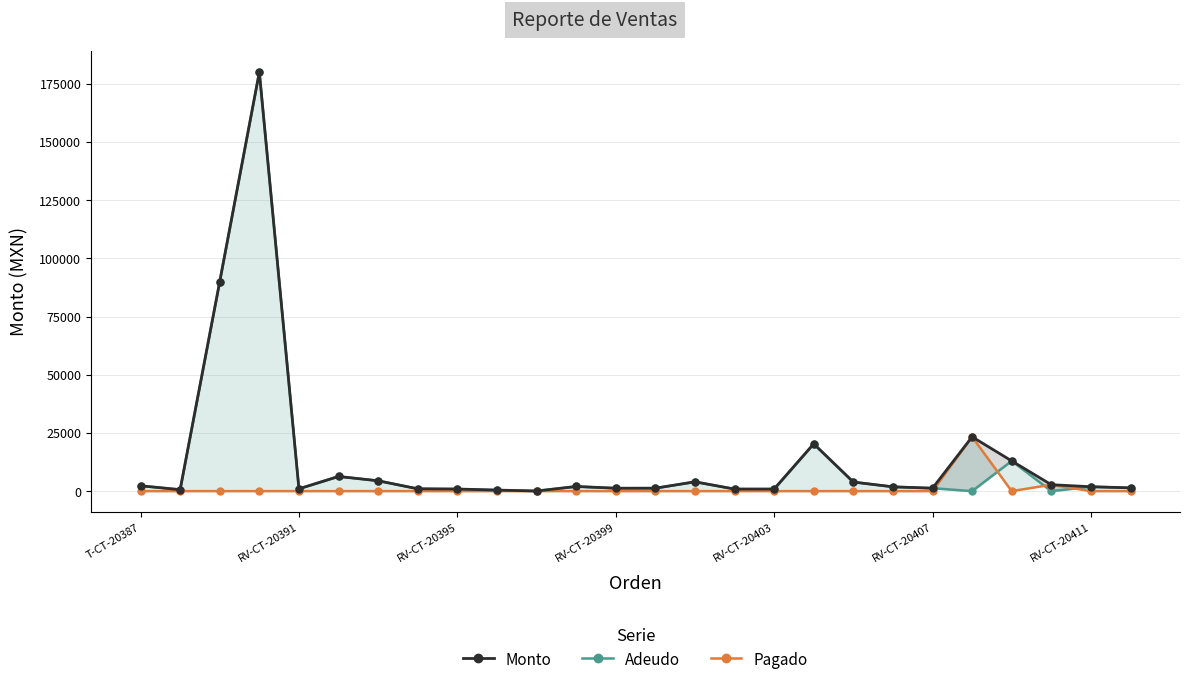

True or false: Monto and Adeudo intersect in this chart.

False